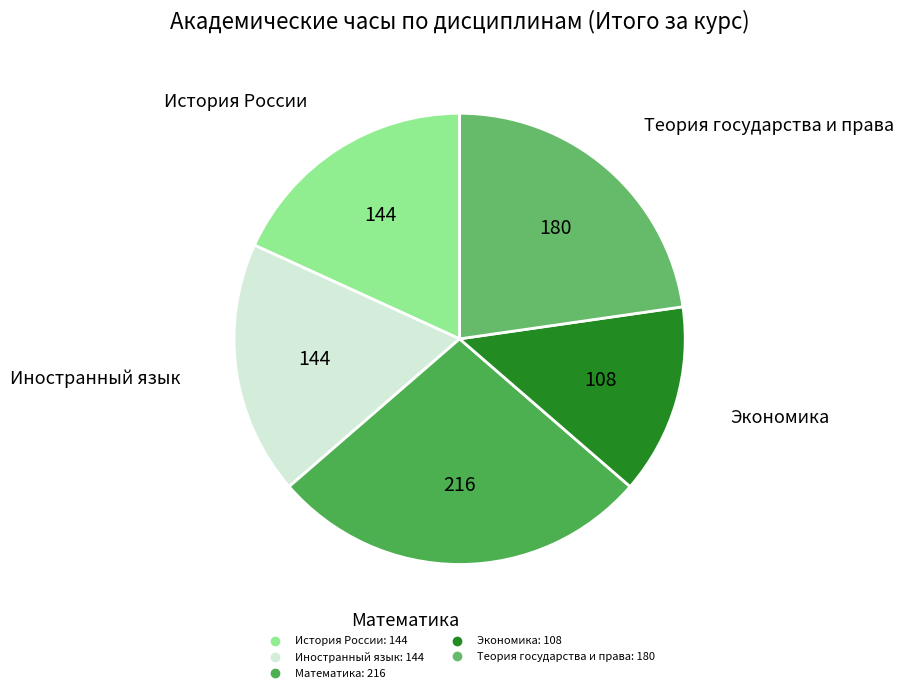

How many slices are in this pie chart?

5